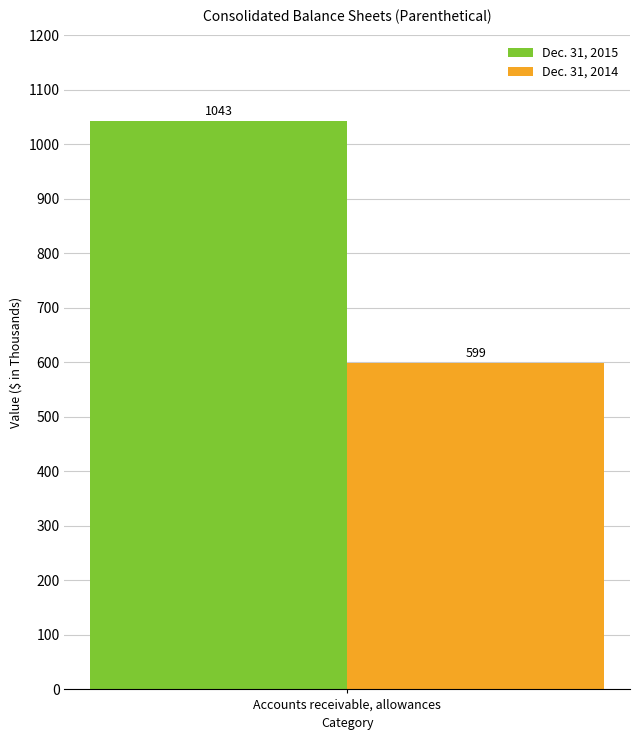

The Dec. 31, 2015 series shows 1389 at Accounts receivable, allowances. True or false?

False